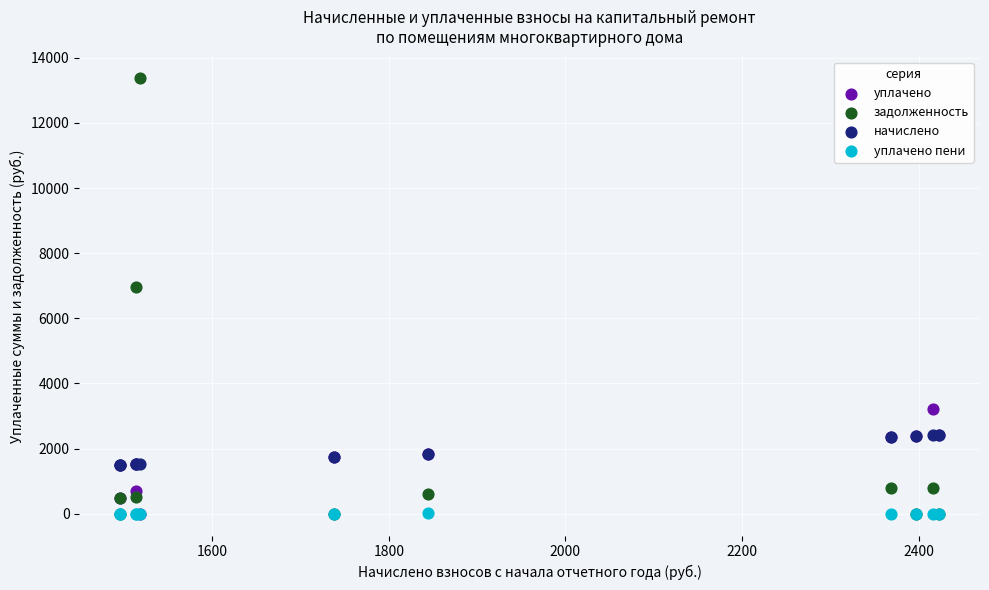

Which series has the widest spread of Y values?

задолженность